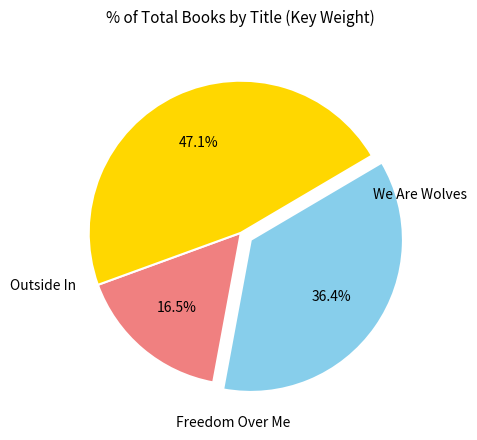

Is there any slice that represents more than half of the pie?

No